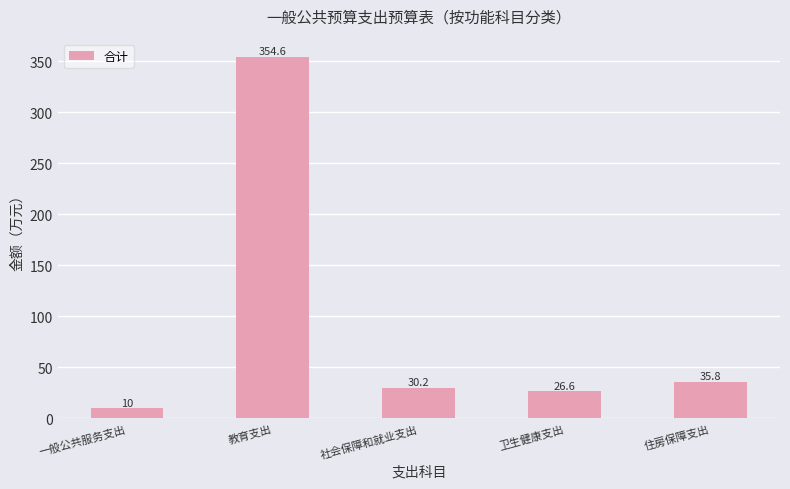

What is the greatest value displayed?

354.6